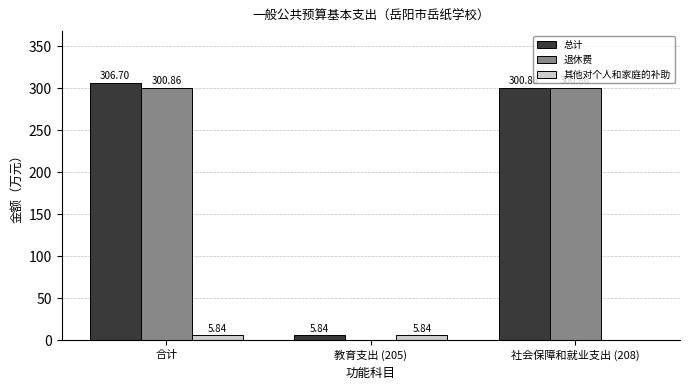

Are the bars grouped side by side (vs. stacked)?

Yes